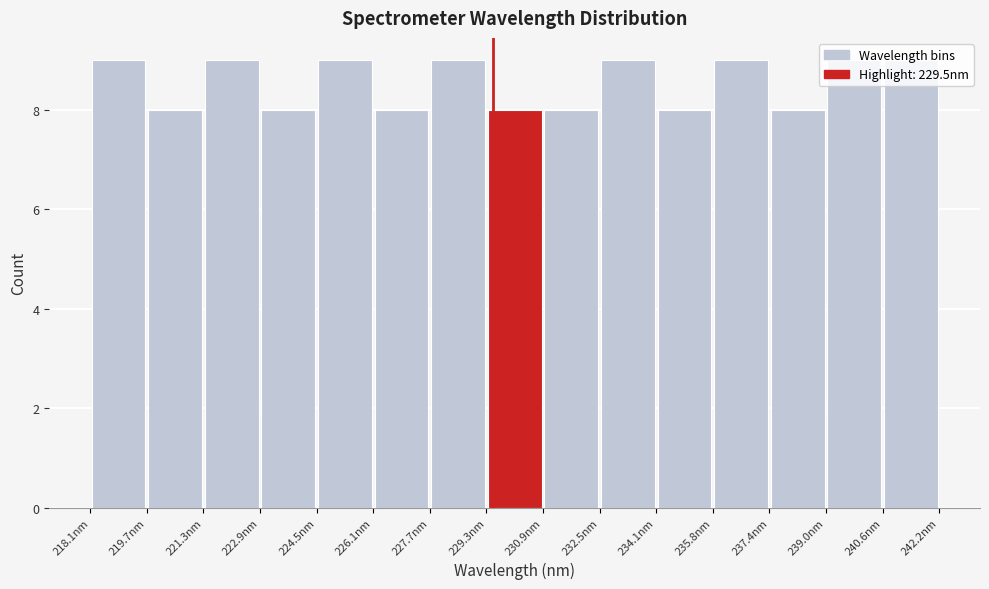

Reading left to right, list every bar in this chart as the range it spans on the x-axis followed by its height. Neither the bar edges nor the heights are printed on the chart, so give them approximately, as read against the axes.

218.0 to 219.6: 9
219.6 to 221.2: 8
221.2 to 222.8: 9
222.8 to 224.4: 8
224.4 to 226.2: 9
226.2 to 227.8: 8
227.8 to 229.4: 9
229.4 to 231.0: 8
231.0 to 232.6: 8
232.6 to 234.2: 9
234.2 to 235.8: 8
235.8 to 237.4: 9
237.4 to 239.0: 8
239.0 to 240.6: 9
240.6 to 242.2: 9